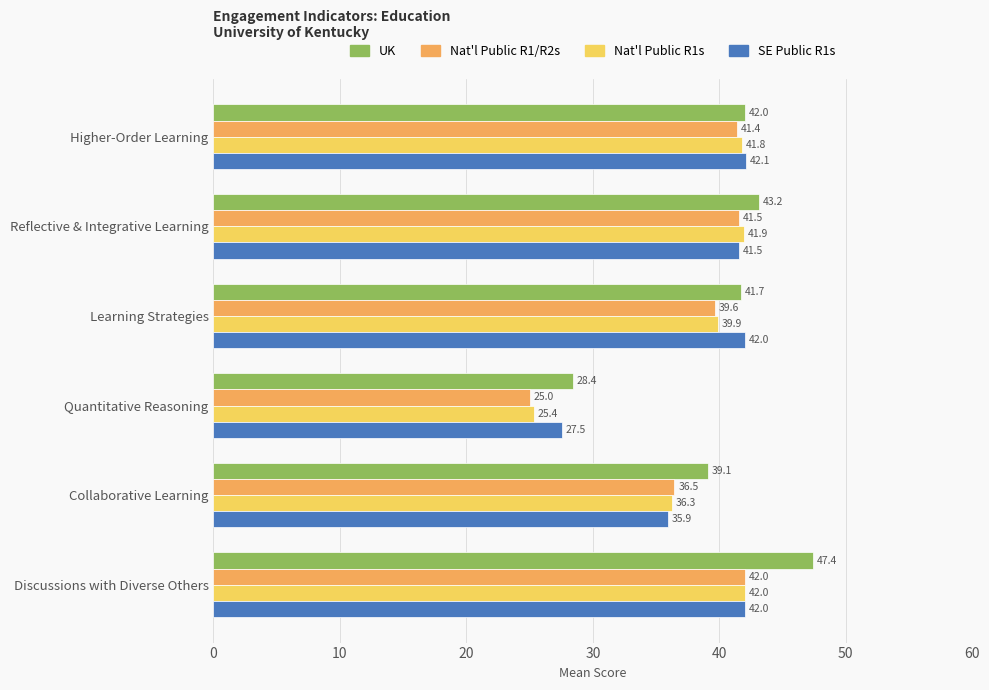

Count the number of data series in this chart.

4